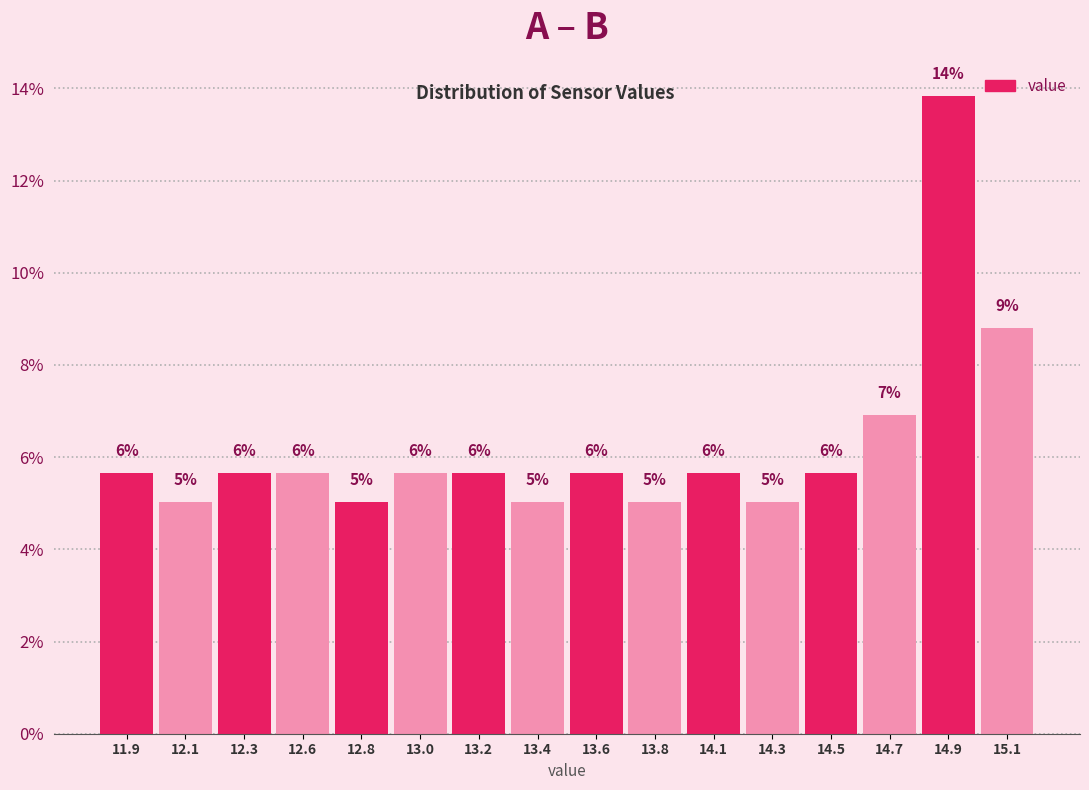

Are the bars horizontal?

No